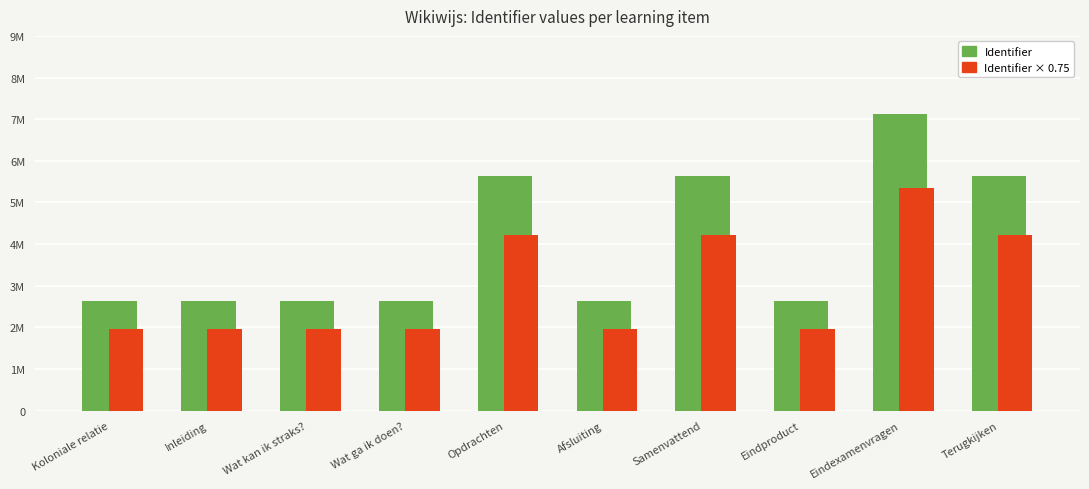

Reading left to right, transcribe all the data shown in this chart.

Identifier: Koloniale relatie=2623297.0	Inleiding=2623298.0	Wat kan ik straks?=2623300.0	Wat ga ik doen?=2623302.0	Opdrachten=5633091.0	Afsluiting=2623629.0	Samenvattend=5633093.0	Eindproduct=2623630.0	Eindexamenvragen=7134340.0	Terugkijken=5633095.0
Identifier × 0.75: Koloniale relatie=1967472.8	Inleiding=1967473.5	Wat kan ik straks?=1967475.0	Wat ga ik doen?=1967476.5	Opdrachten=4224818.2	Afsluiting=1967721.8	Samenvattend=4224819.8	Eindproduct=1967722.5	Eindexamenvragen=5350755.0	Terugkijken=4224821.2